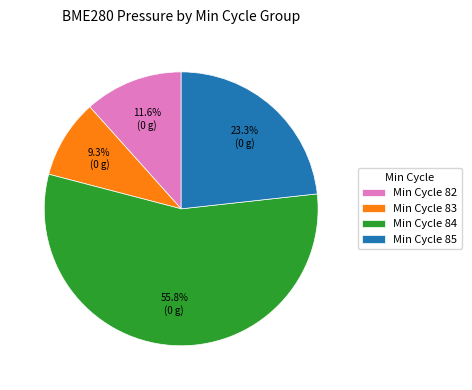

Does any single category account for the majority?

Yes